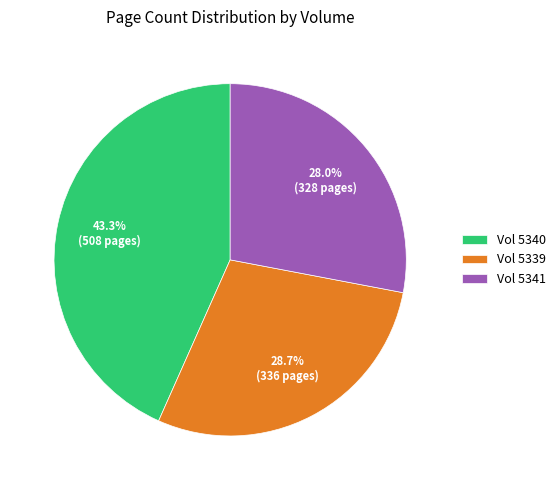

Approximately how many times larger is the value at Vol 5340 compared to Vol 5341?

1.5